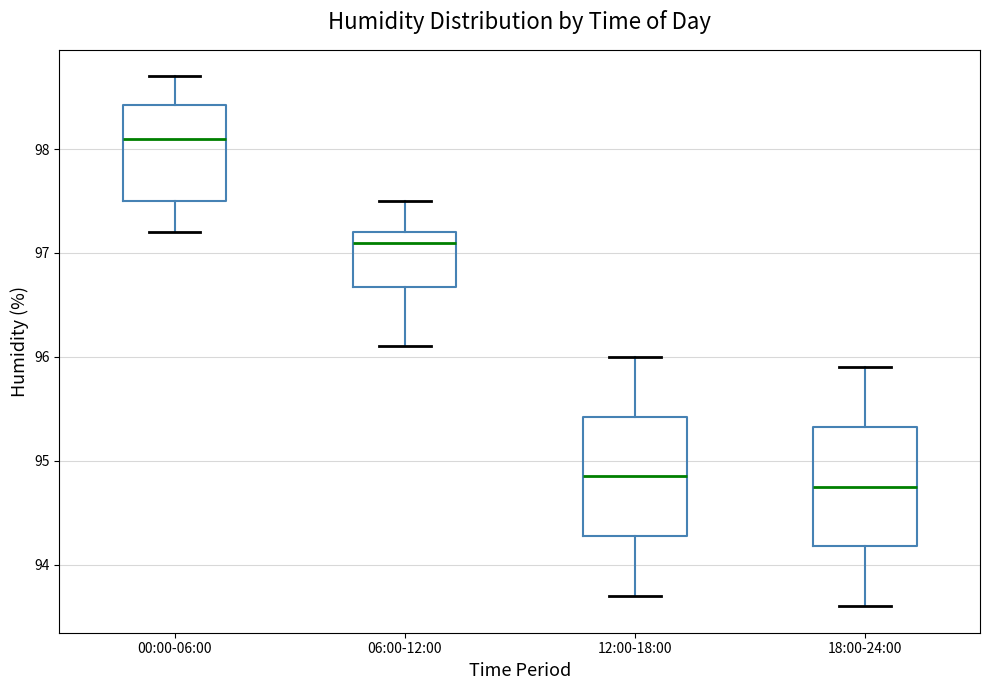

Reading left to right, transcribe this box plot: for each box, give where its median line is, the range the box spans, and where its two whiskers end, as read against the y-axis. The values are not printed on the chart, so give them approximately, as read against the axis.

00:00-06:00: median 98.1, box 97.5 to 98.4, whiskers 97.2 to 98.7
06:00-12:00: median 97.1, box 96.7 to 97.2, whiskers 96.1 to 97.5
12:00-18:00: median 94.9, box 94.3 to 95.4, whiskers 93.7 to 96.0
18:00-24:00: median 94.8, box 94.2 to 95.3, whiskers 93.6 to 95.9